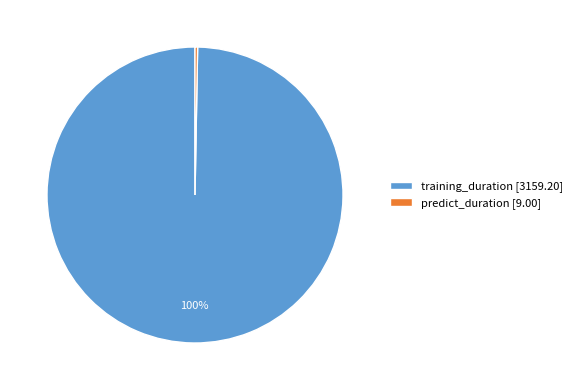

To the nearest percent, what is the average slice percentage?

50%